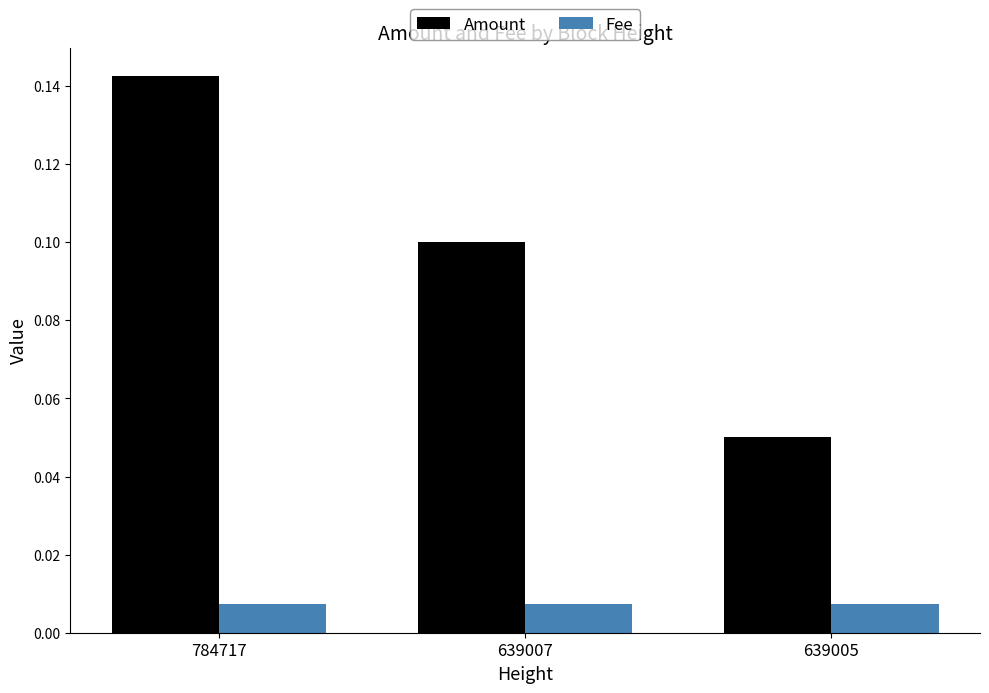

The value of Amount at 784717 is 0.1. True or false?

True